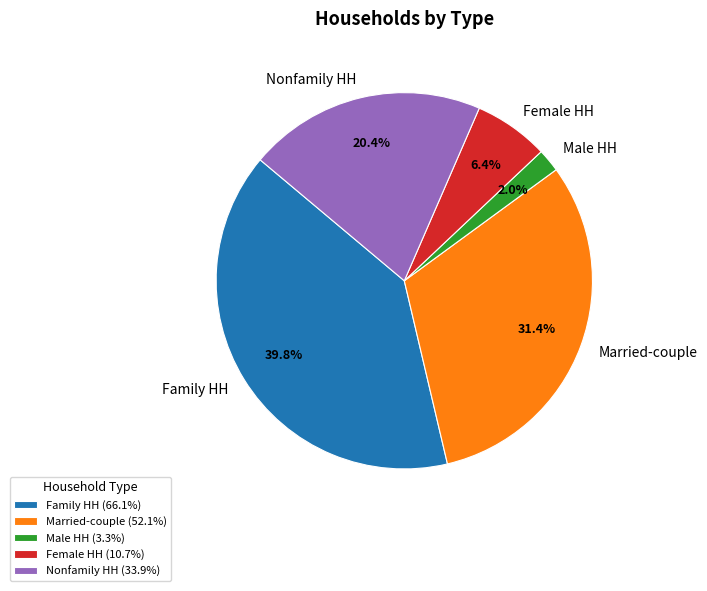

How many slices are in this pie chart?

5